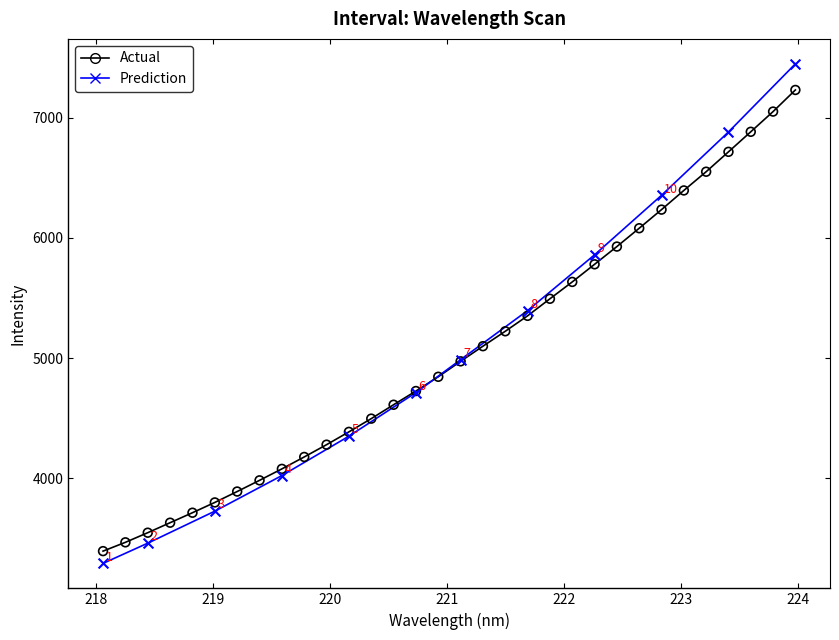

What are all the series names shown in the legend?

Actual, Prediction